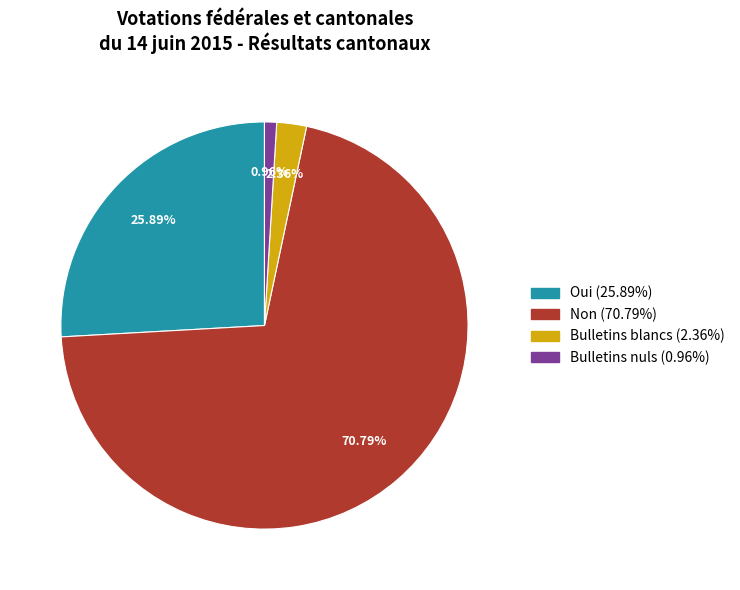

Combined, do Bulletins nuls and Oui account for over 50%?

No